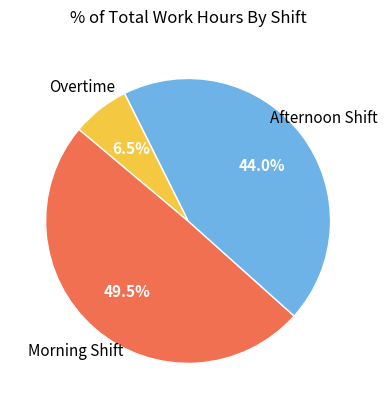

Is there any slice that represents more than half of the pie?

No